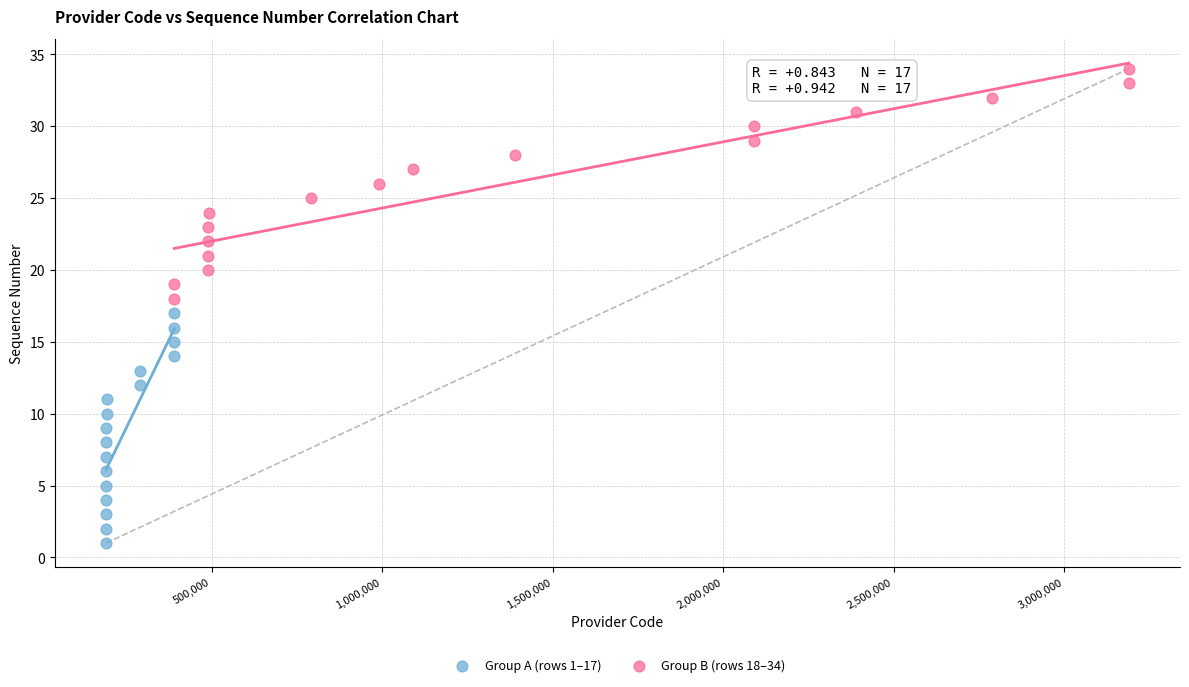

Which series contains the lowest Y value?

Group A (rows 1–17)